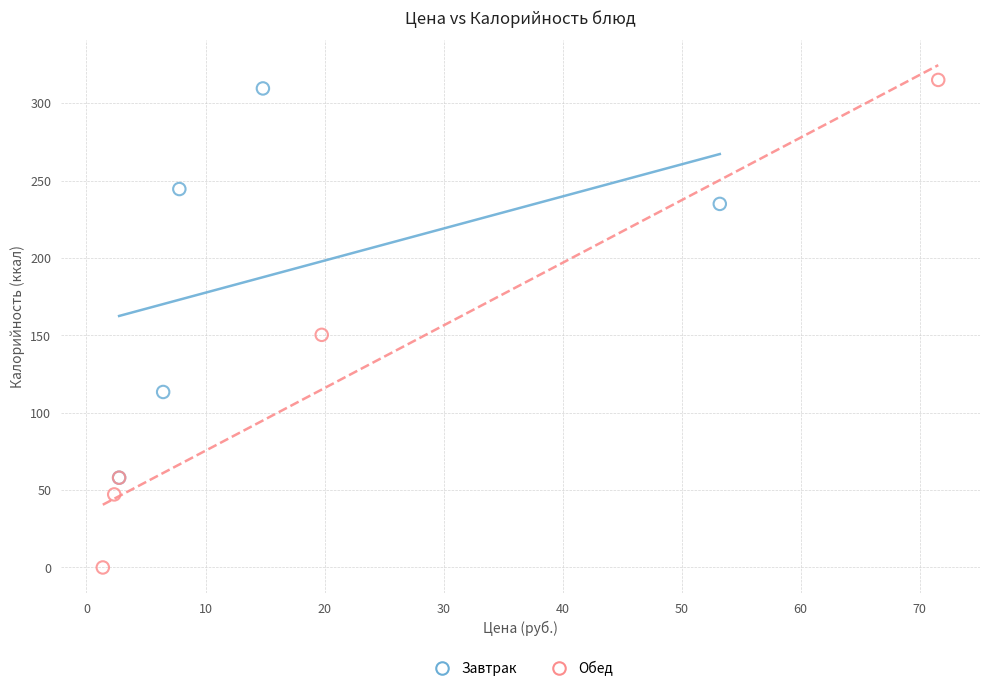

What are all the series names shown in the legend?

Завтрак, Обед